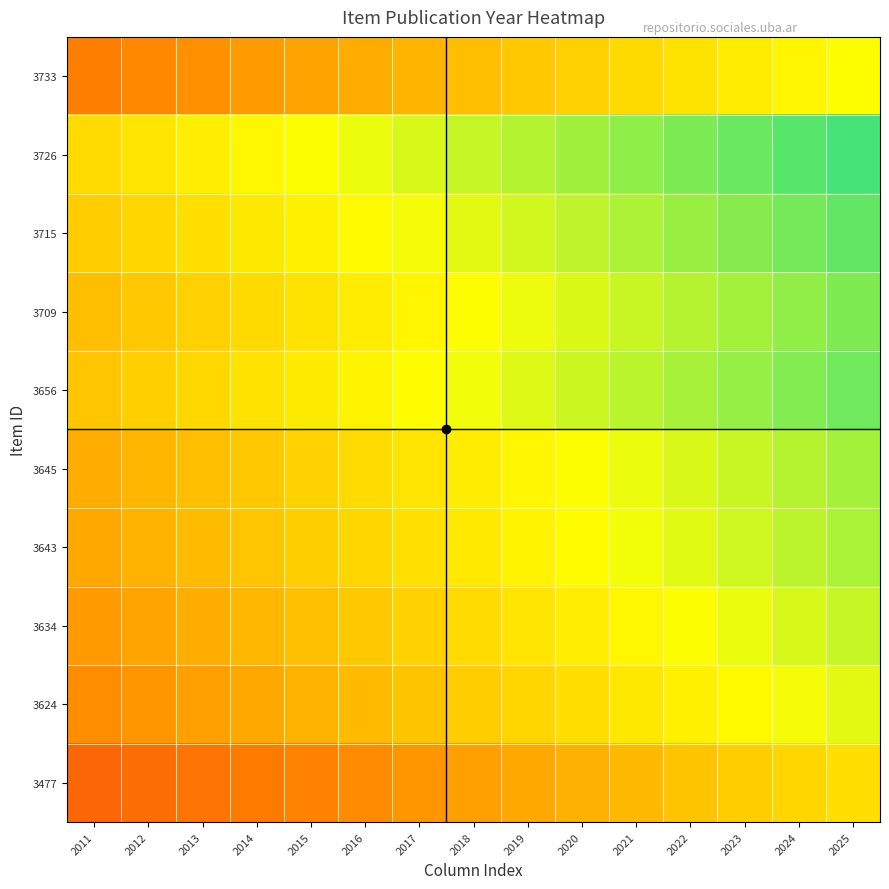

What is the minimum value shown in the chart?

-0.1